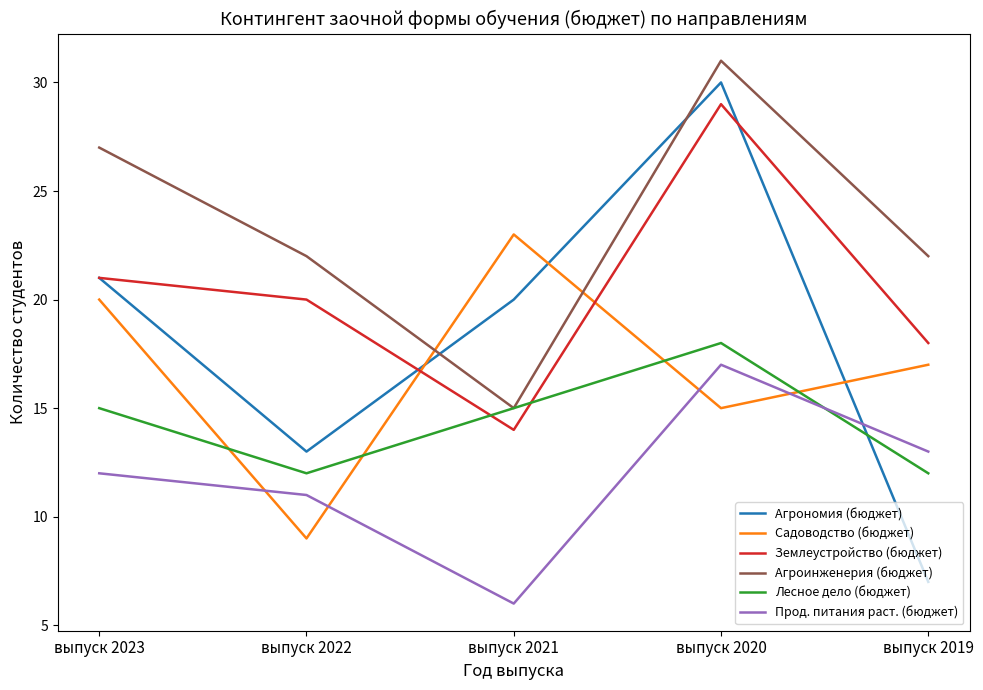

Rank the series at выпуск 2022 from highest to lowest value.

Агроинженерия (бюджет), Землеустройство (бюджет), Агрономия (бюджет), Лесное дело (бюджет), Прод. питания раст. (бюджет), Садоводство (бюджет)